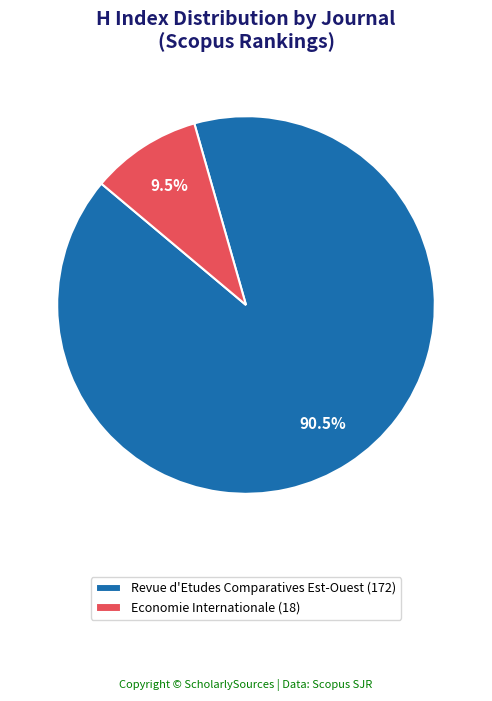

Count the number of slices in the pie.

2